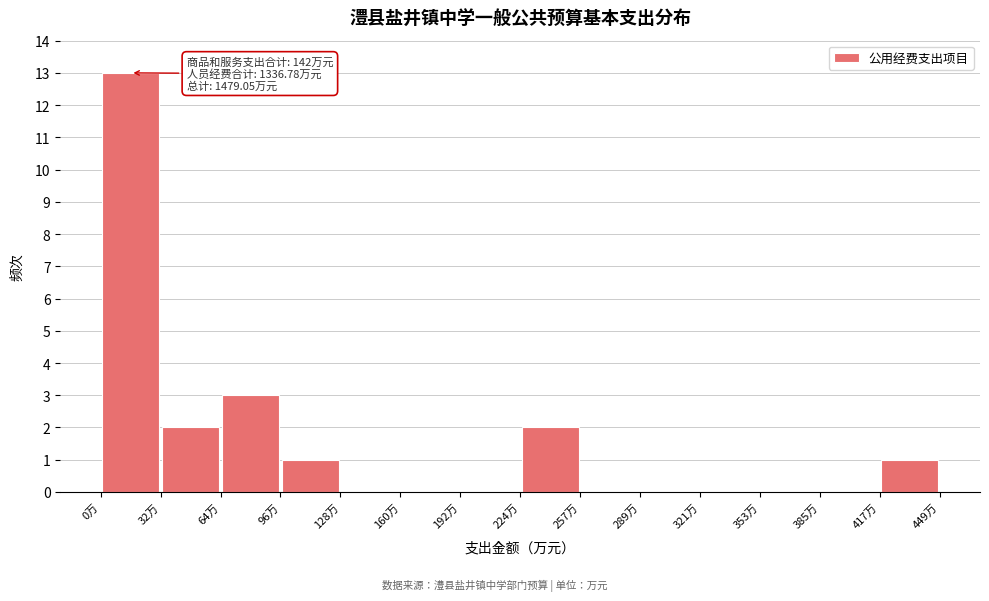

Over which range of the x-axis is the bar tallest?

0 to 30